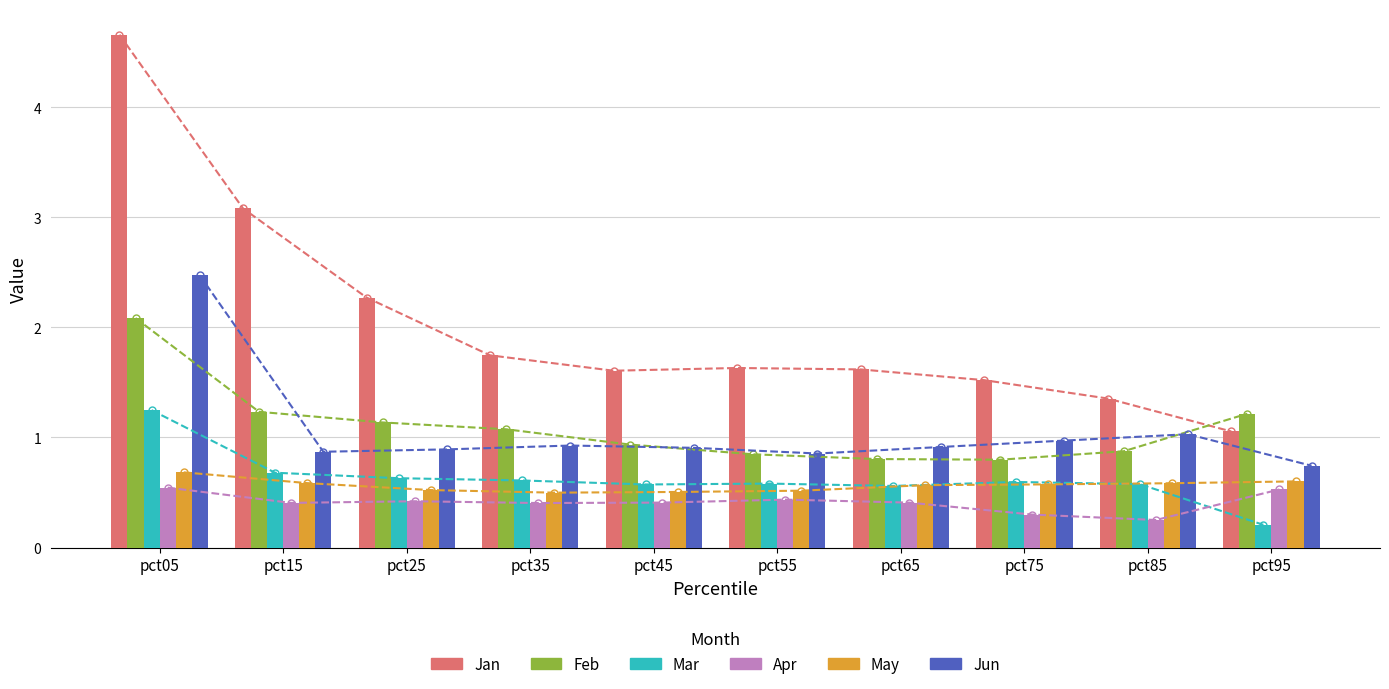

What is the sum of all Mar values?

6.3